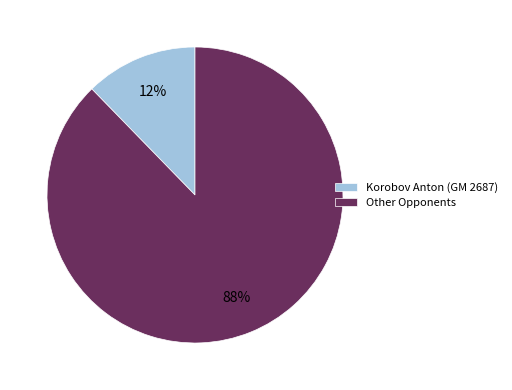

To the nearest percent, what is the combined percentage of Other Opponents and Korobov Anton (GM 2687)?

100%